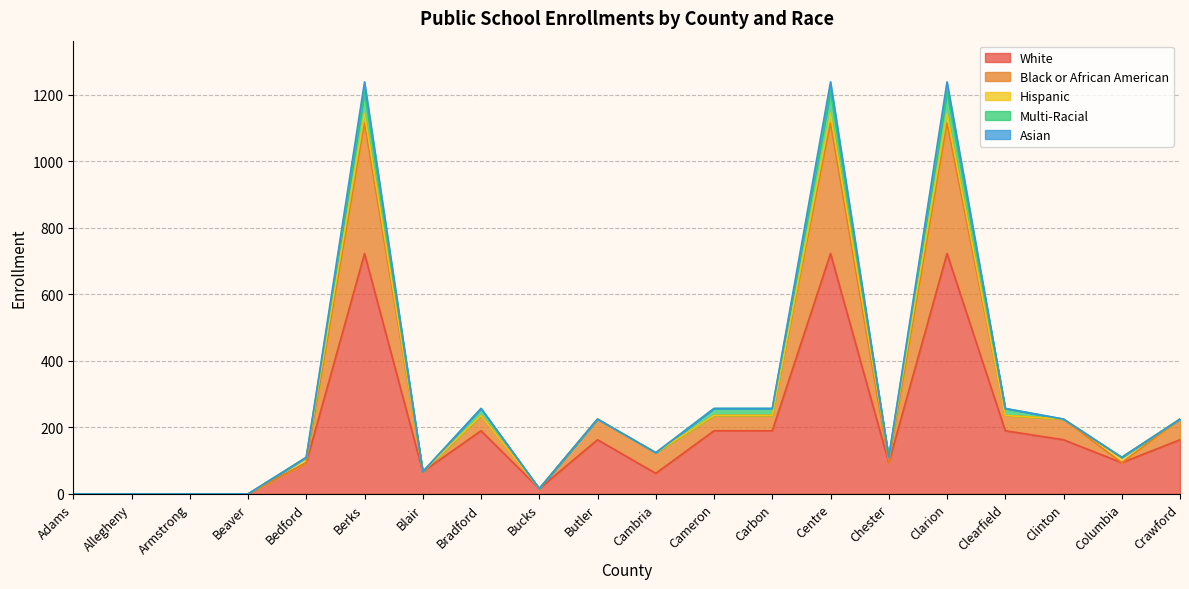

Between Cameron and Armstrong, which is larger?

Cameron